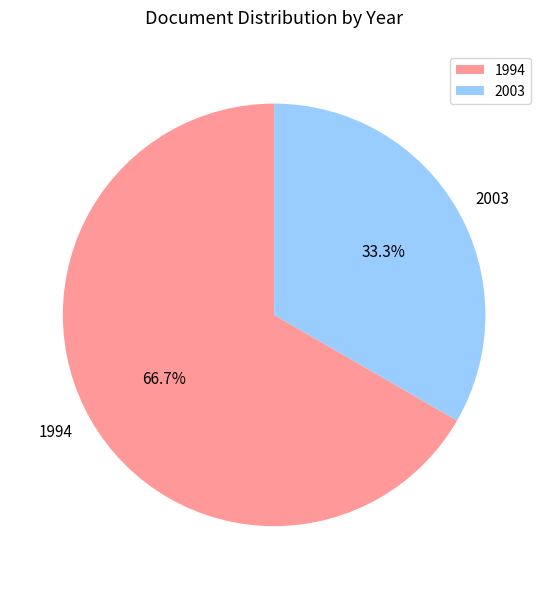

How many segments does this pie chart have?

2